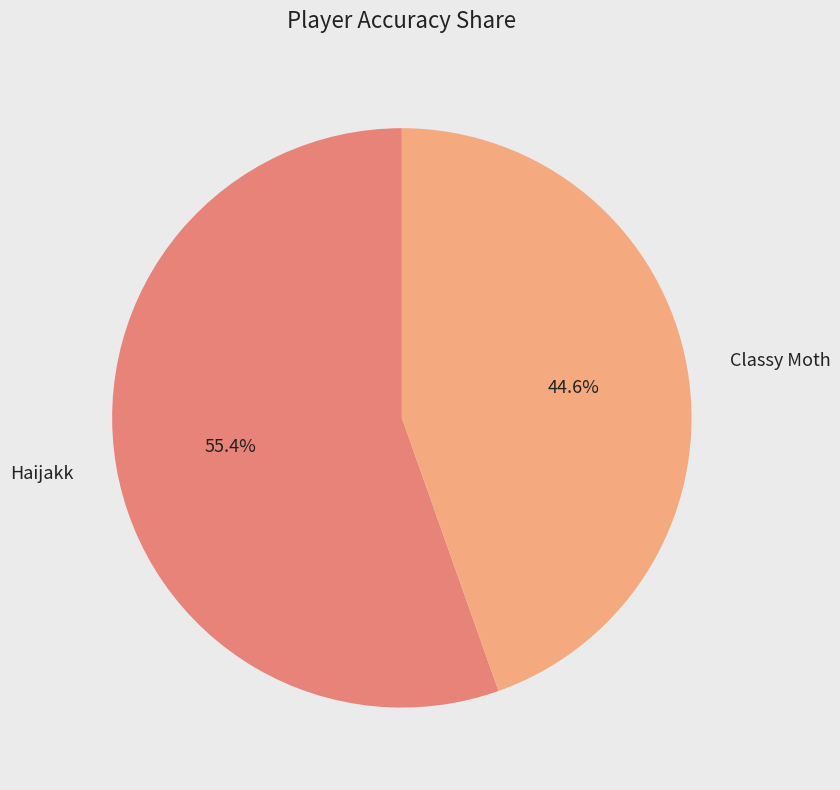

Rank the categories by value from lowest to highest.

Classy Moth, Haijakk